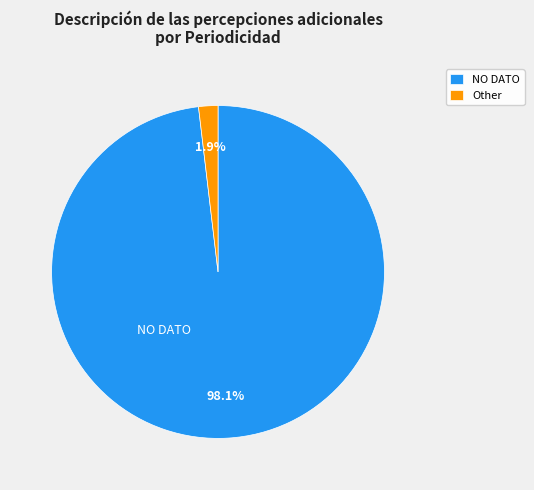

Which slice represents more than half of the pie?

NO DATO